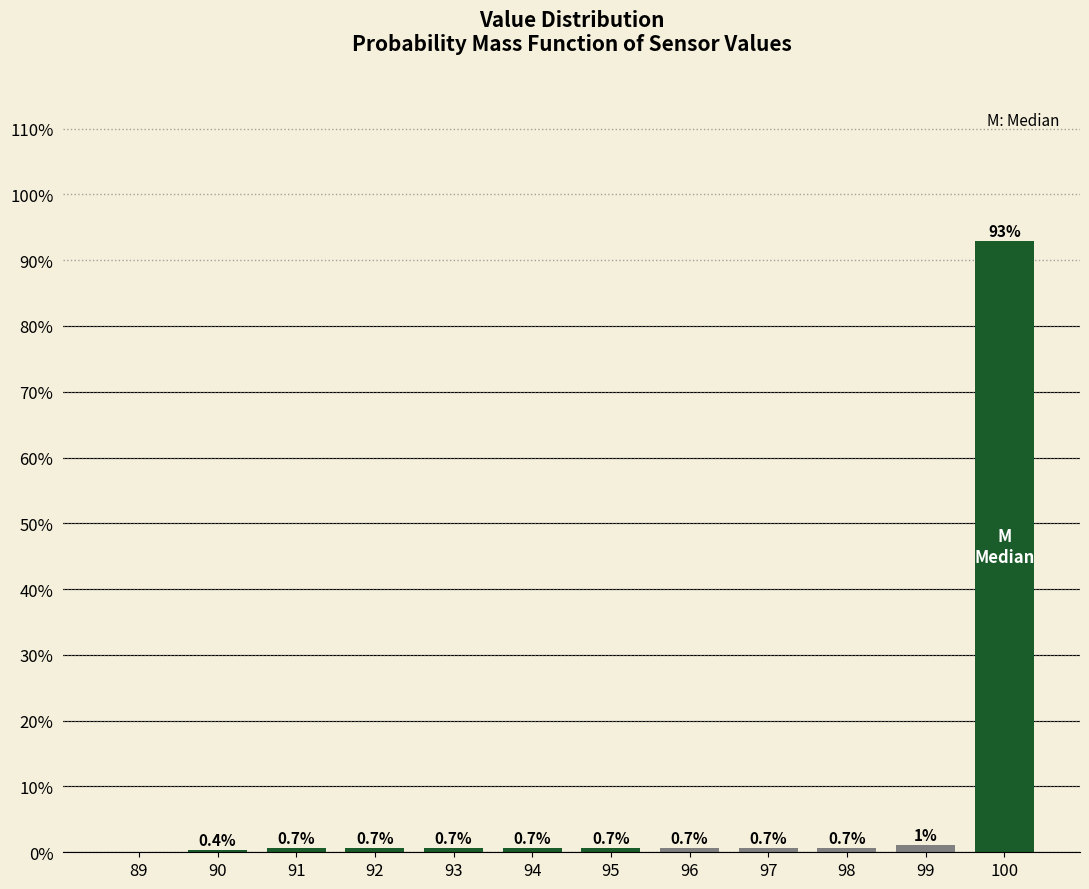

Where is the data nearest to the value 46?

99